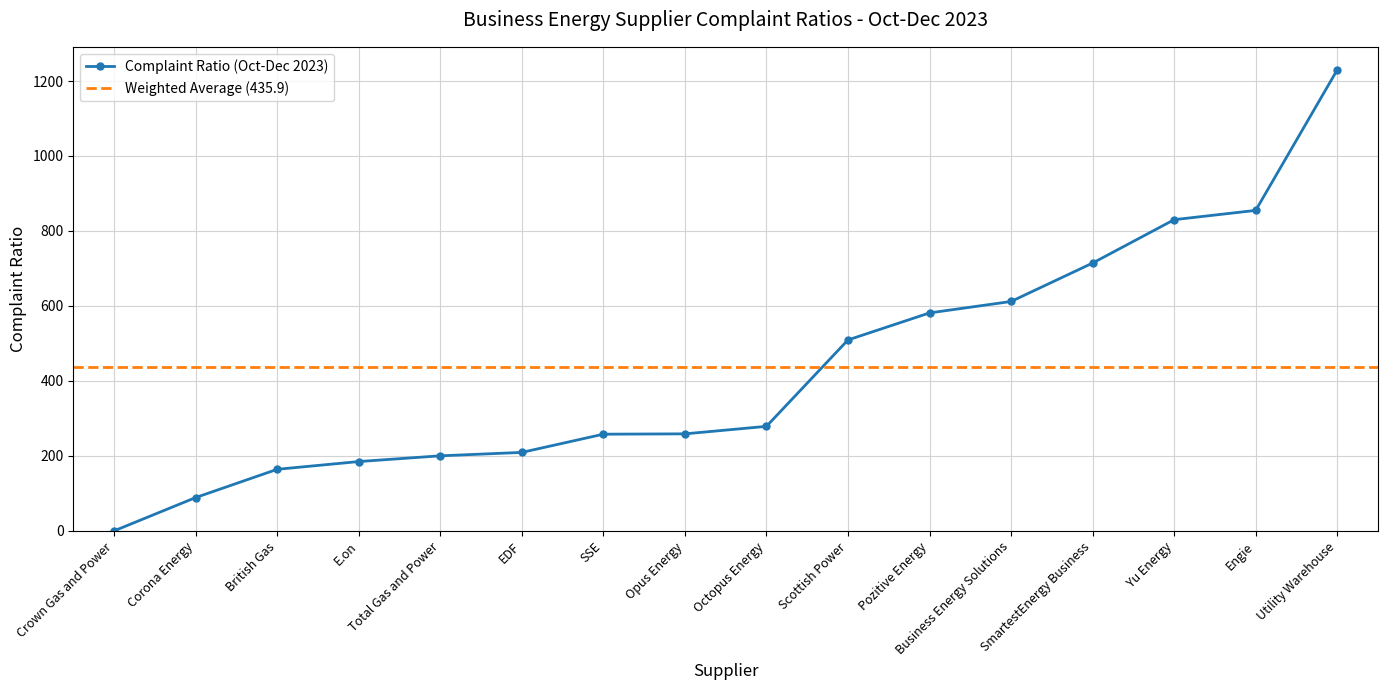

What is the difference between the maximum and second lowest values?

1140.9